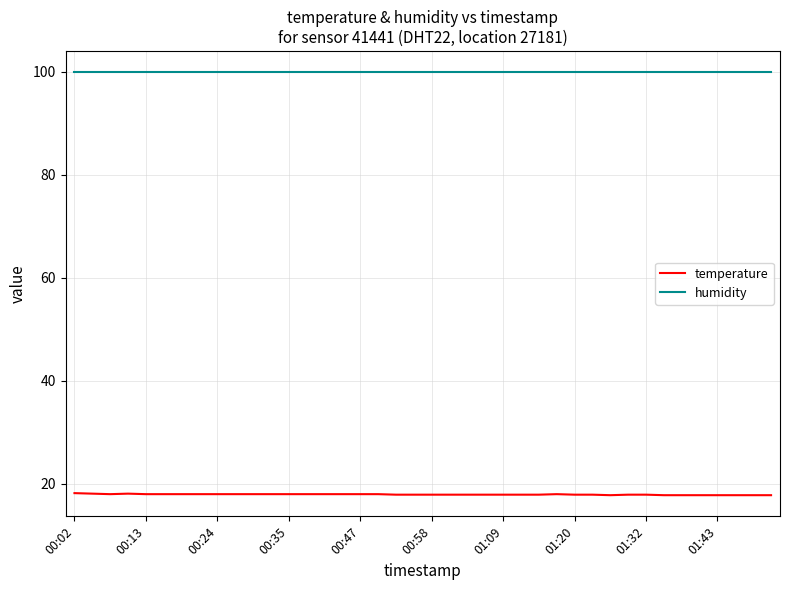

Which series has the widest spread of values?

temperature